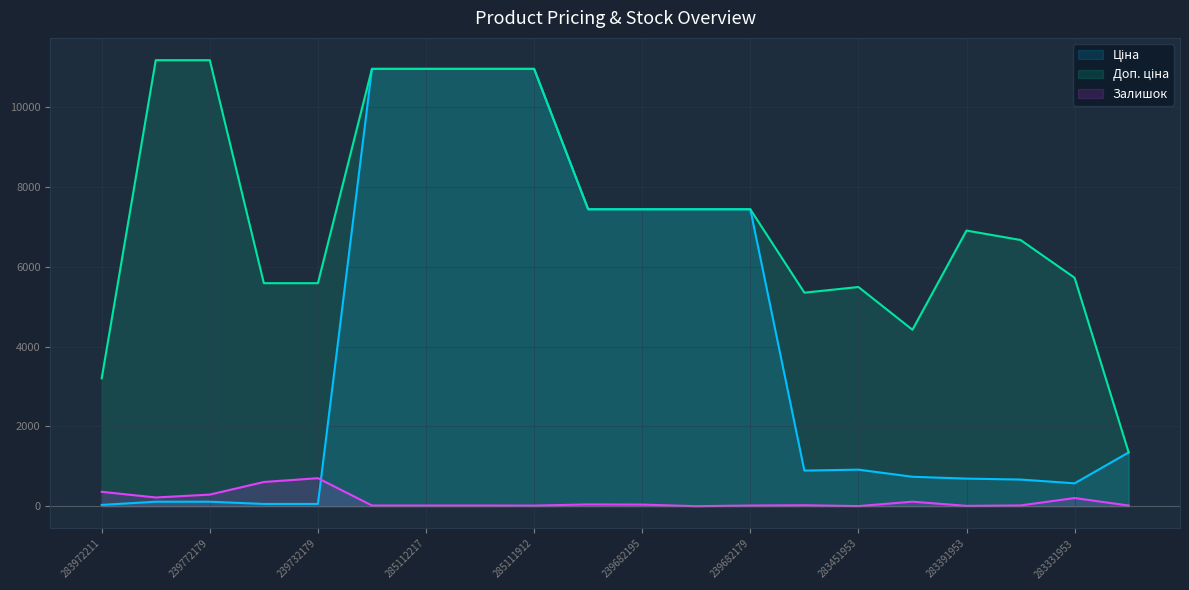

How many data points in Доп. ціна_line are less than 7444?

10